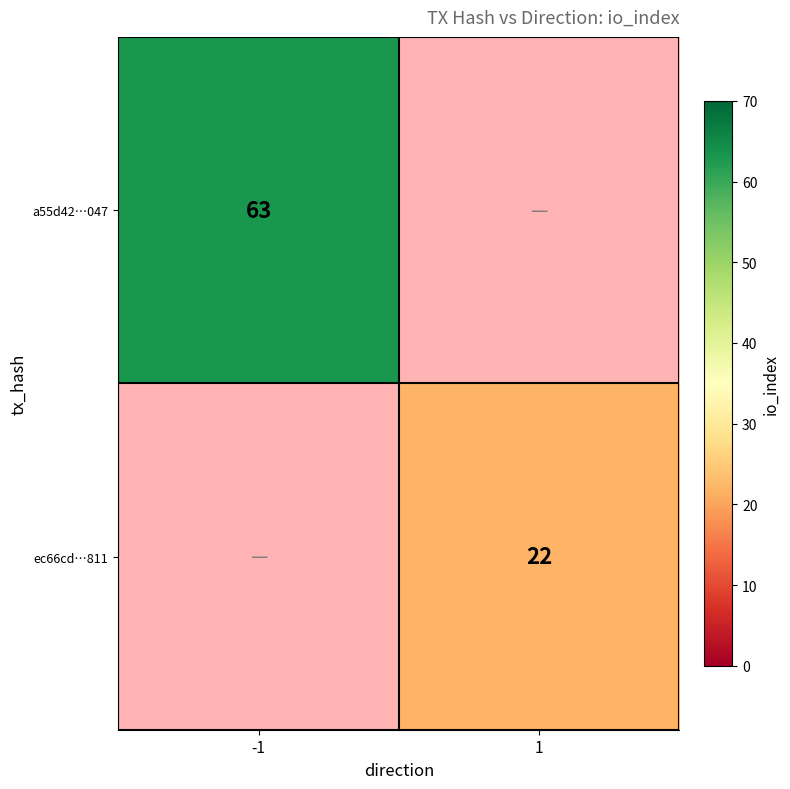

The value of ec66cd…811 at 1 is 15. True or false?

False